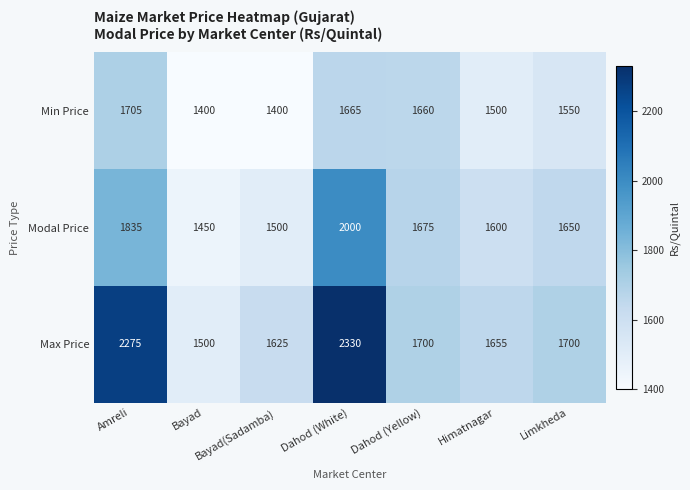

Is it true that Min Price equals 2213 at Bayad(Sadamba)?

False